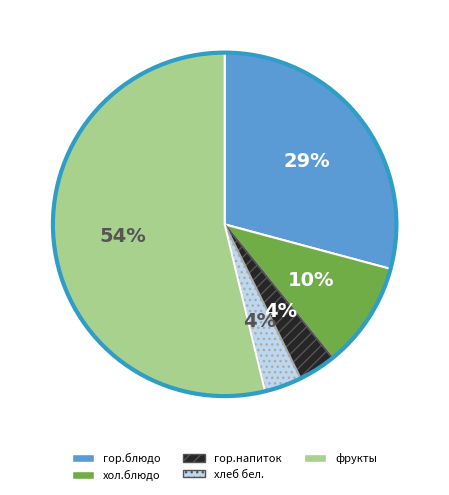

How many segments does this pie chart have?

5